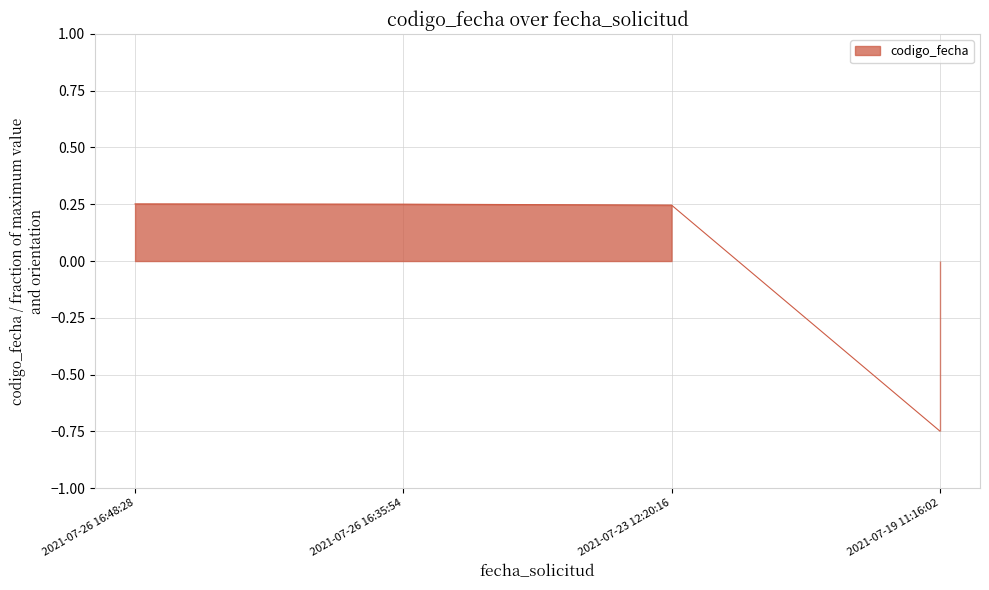

List the labels in order of value, largest first.

2021-07-26 16:48:28, 2021-07-26 16:35:54, 2021-07-23 12:20:16, 2021-07-19 11:16:02